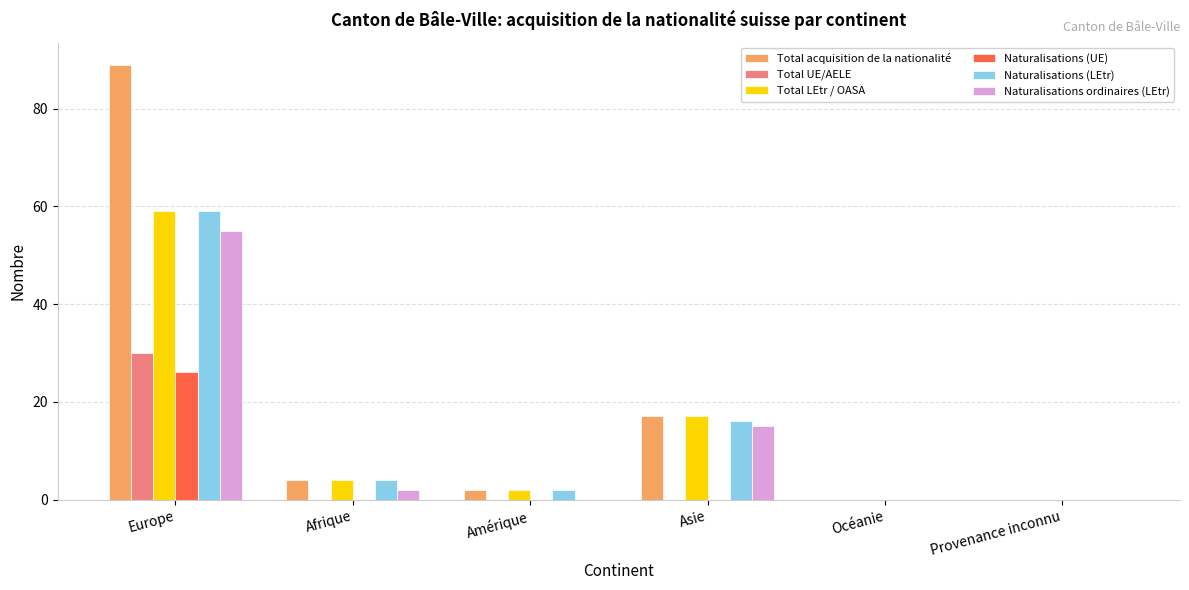

At which category is the sum across all series the highest?

Europe